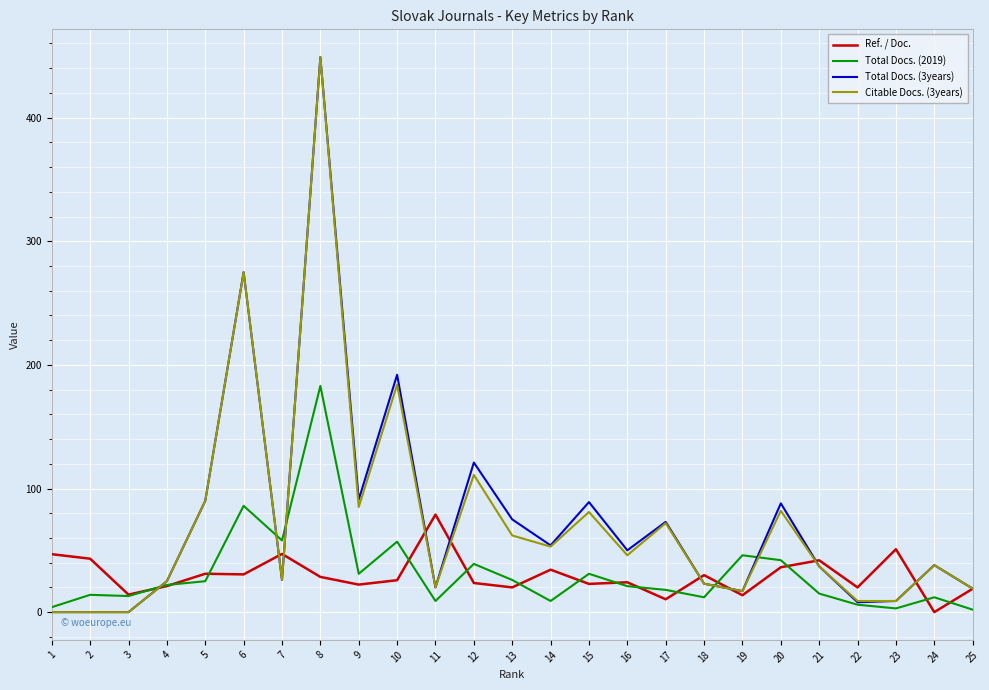

What is the total value across all series at 6?

666.5